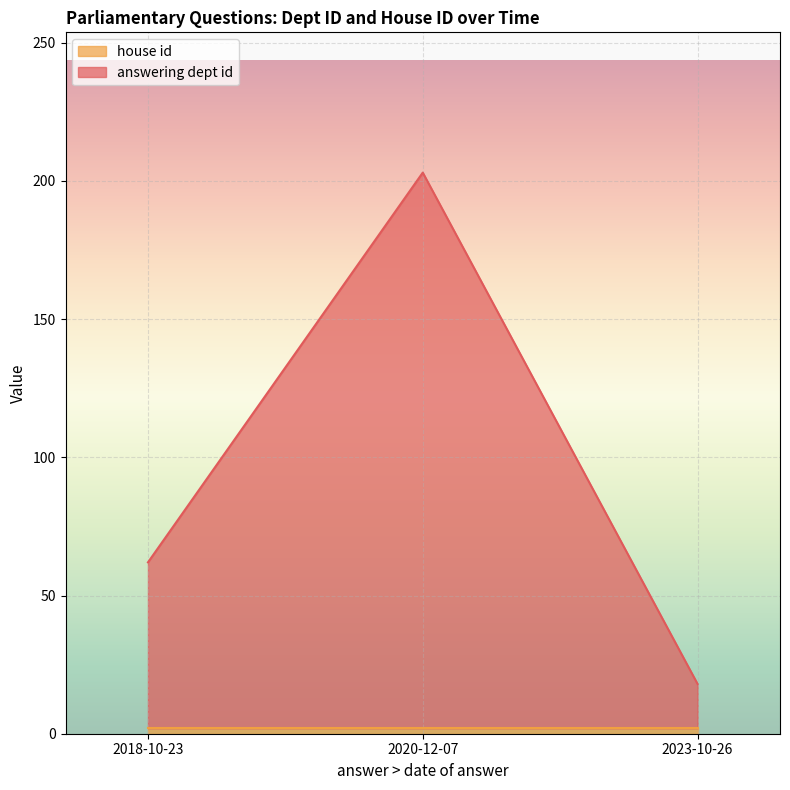

The chart shows a value of 203 at 2020-12-07. True or false?

True